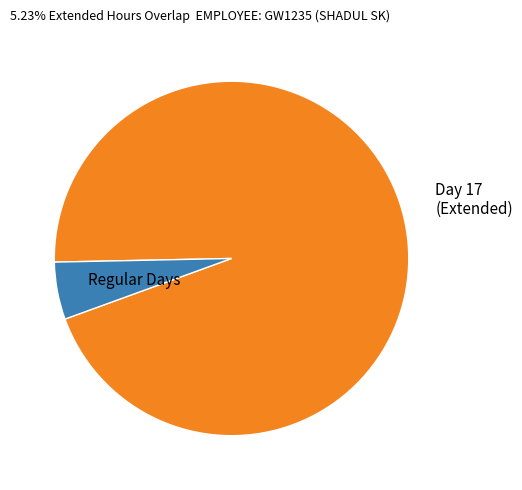

Is there any slice that represents more than half of the pie?

Yes